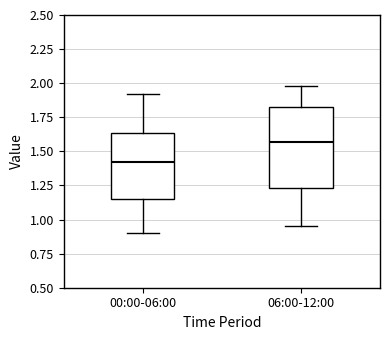

Where is the lower edge of the box for 06:00-12:00 on the y-axis? The values are not printed on the chart, so give them approximately, as read against the axis.

1.25